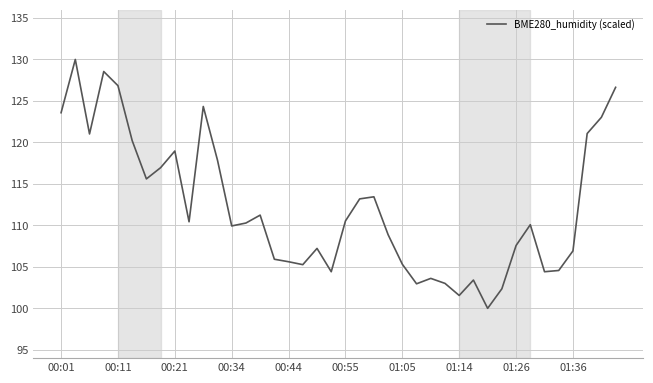

What is the greatest value displayed?

130.0